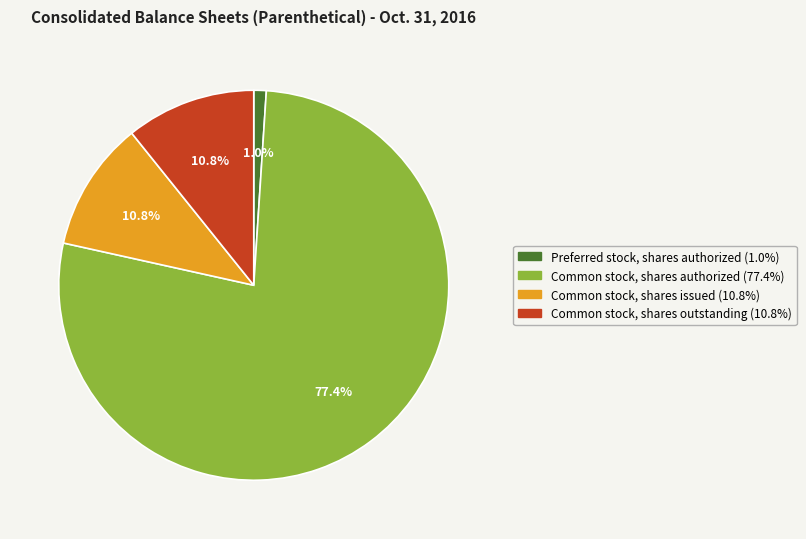

To the nearest percent, what portion does Common stock, shares authorized represent?

77%